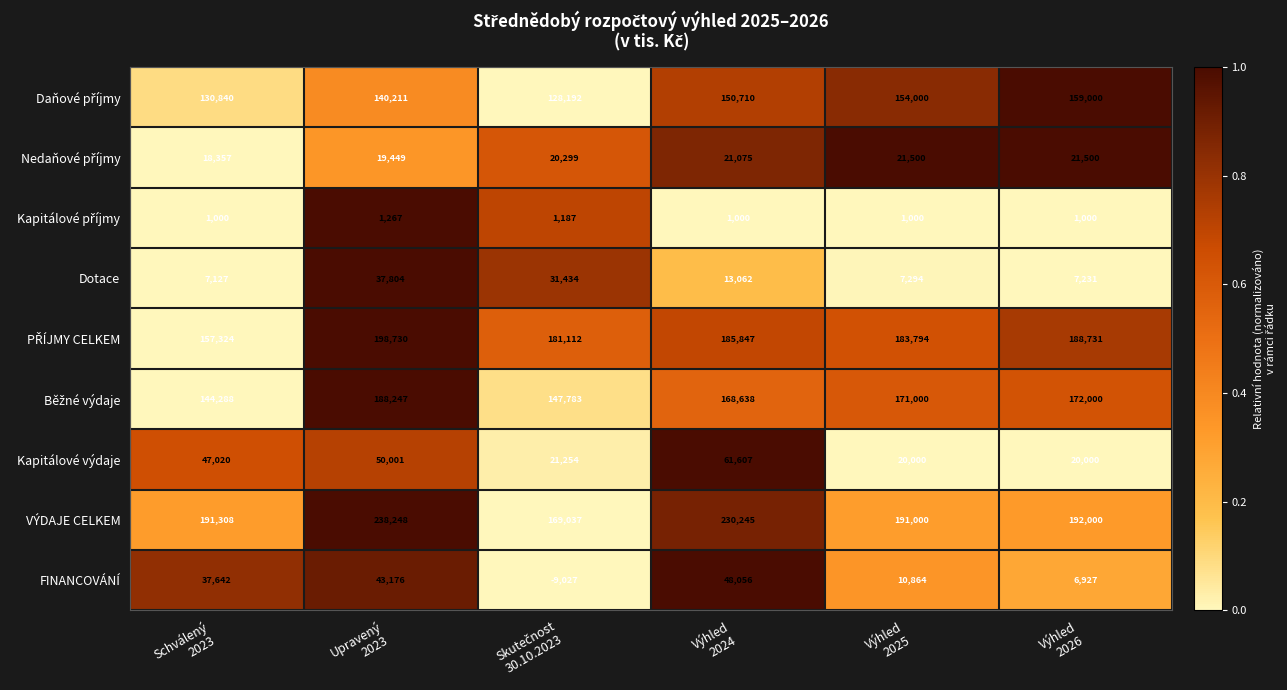

What is the difference between the maximum and minimum values in the Kapitálové výdaje series?

41607